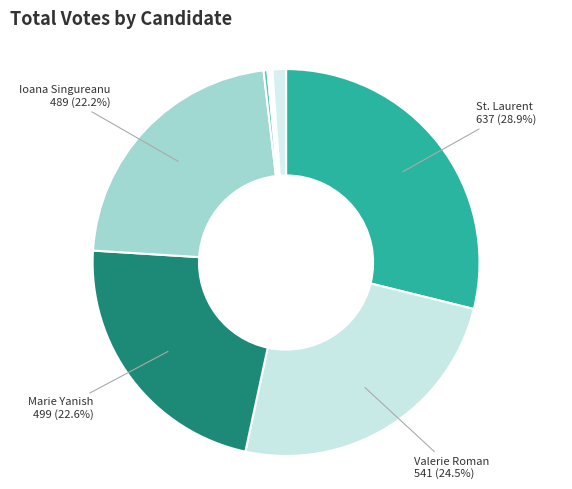

What is the smallest slice in the pie chart?

Katelyn Kuttab